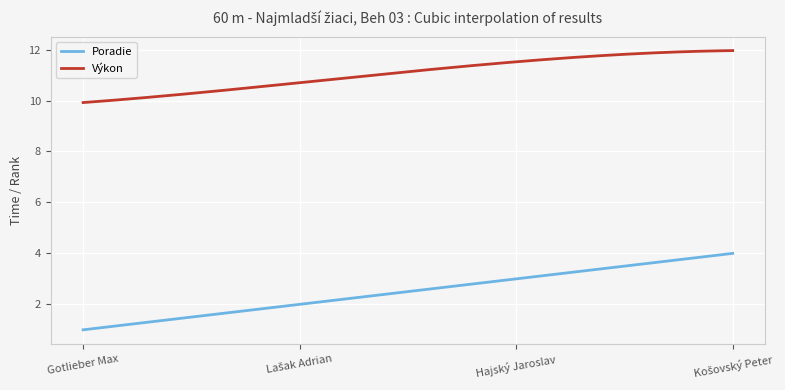

How many categories are shown in the chart?

300